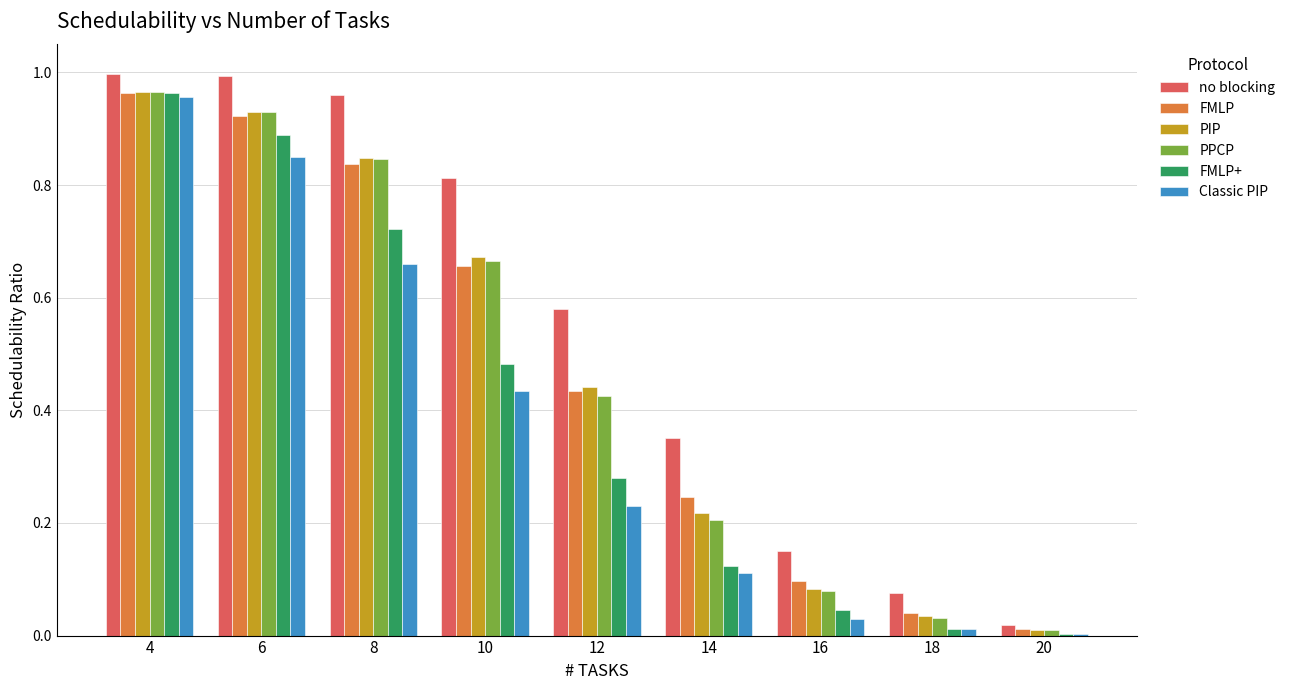

Which series changed the most between 8 and 10?

FMLP+